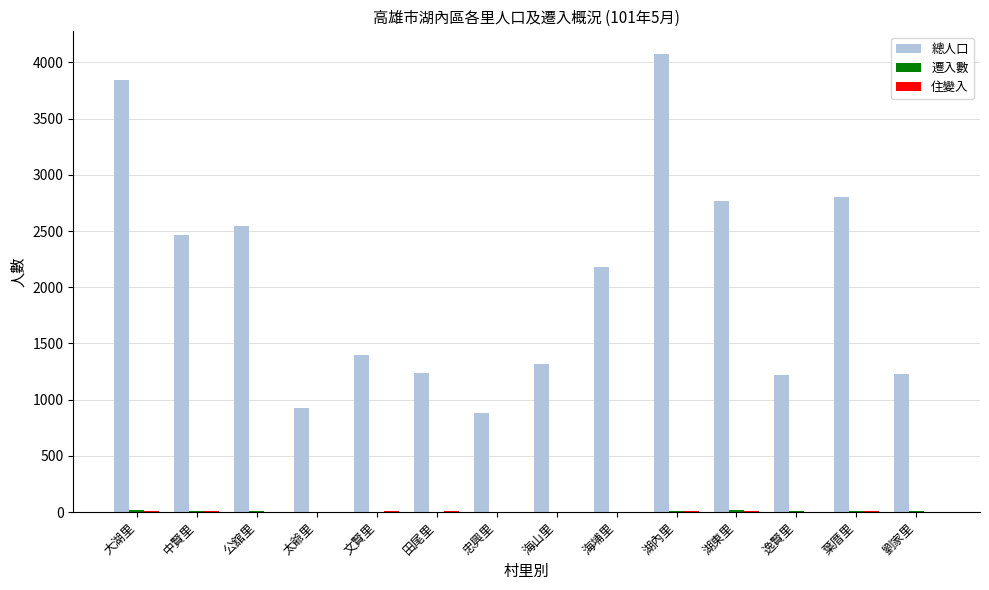

The value of 總人口 at 公舘里 is 2541. True or false?

True